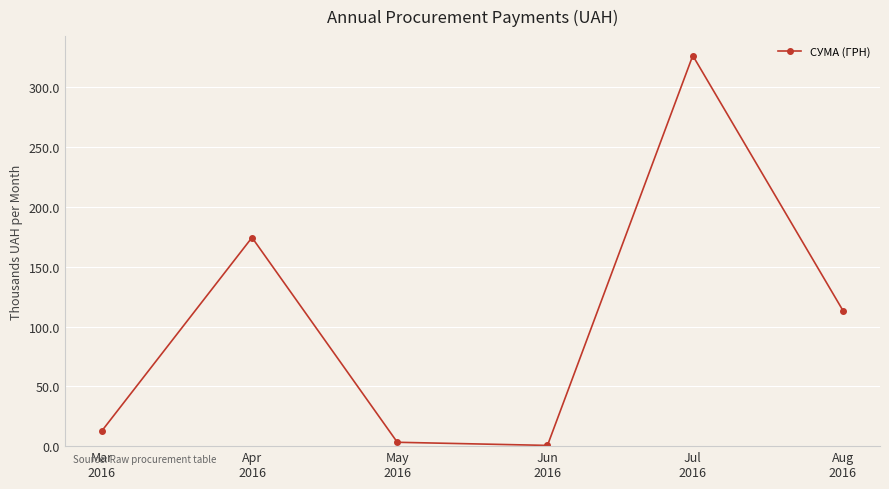

Is it true that the value at Jun
2016 is 0.6?

True